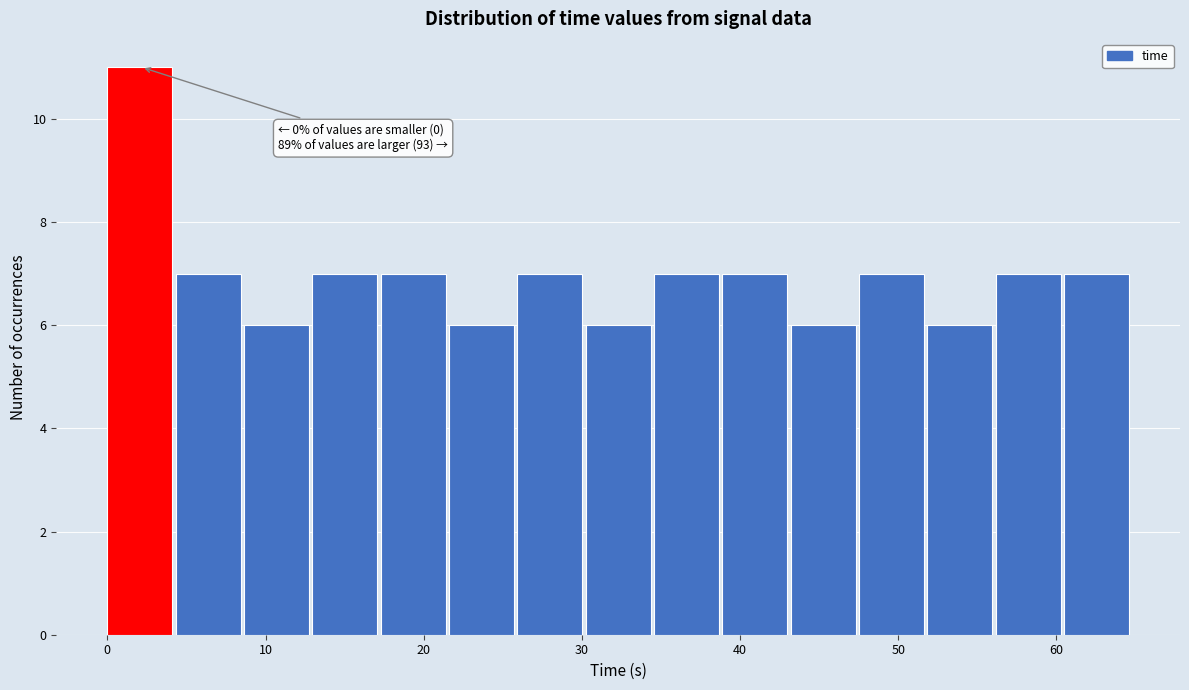

Over which range of the x-axis is the bar tallest?

0 to 4